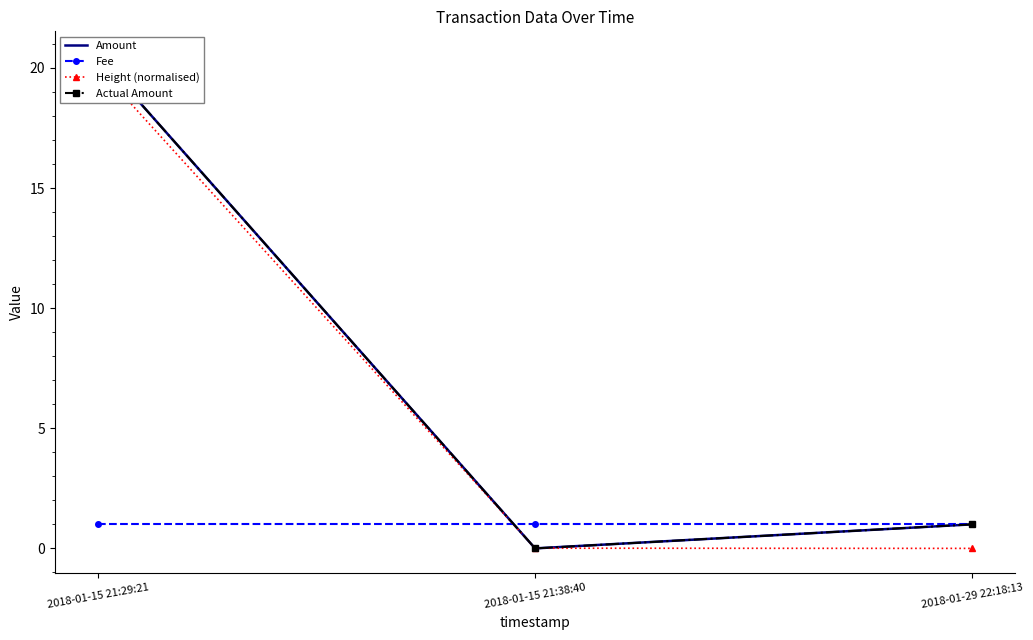

What position from the left is 2018-01-15 21:29:21?

1